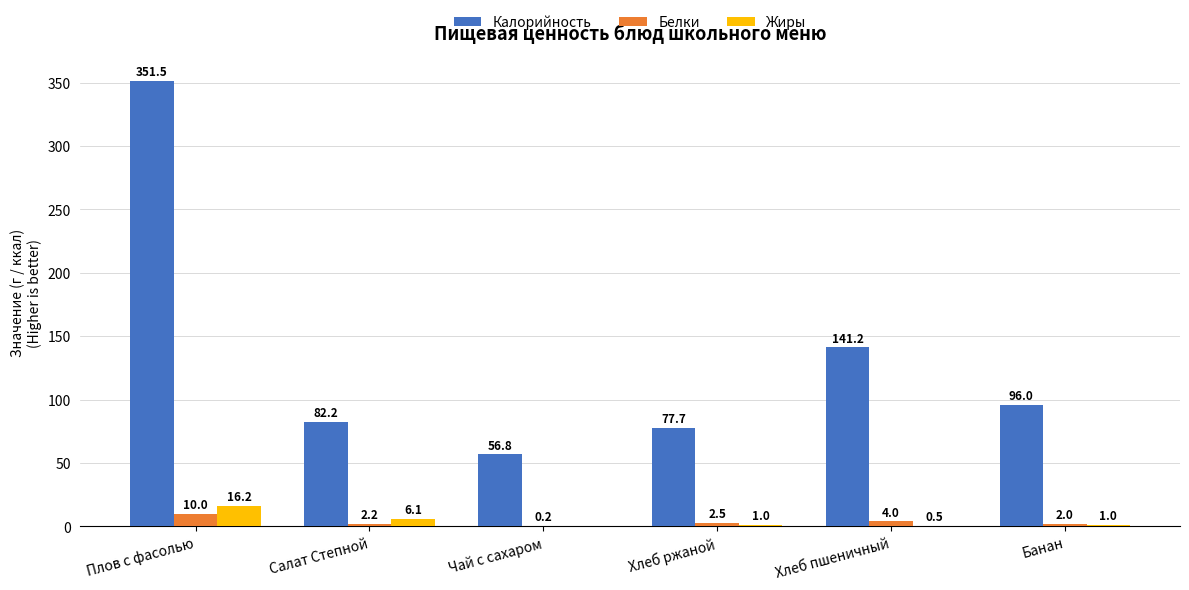

What is the total value across all series at Чай с сахаром?

57.0